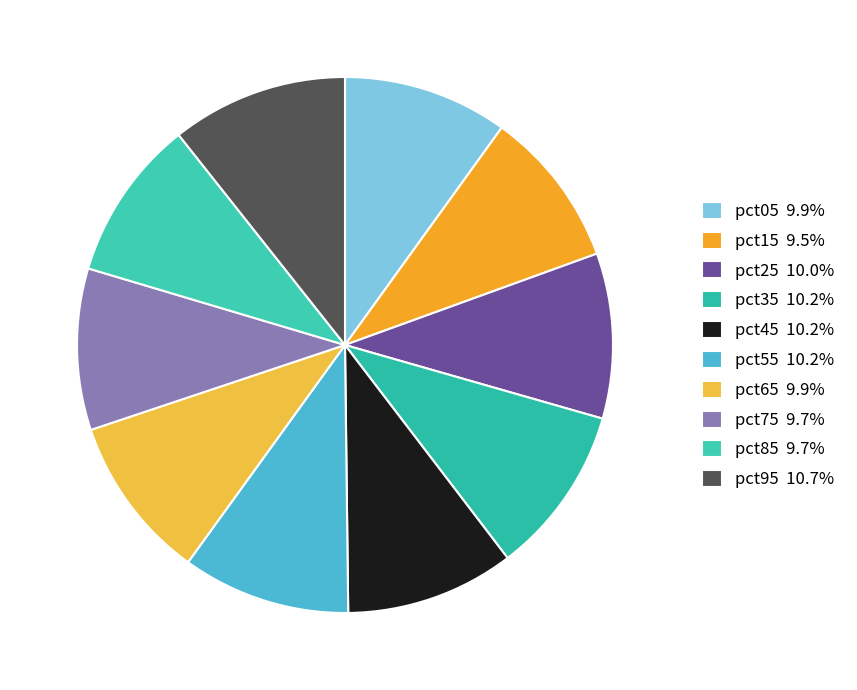

Between pct55 and pct25, which is larger?

pct55